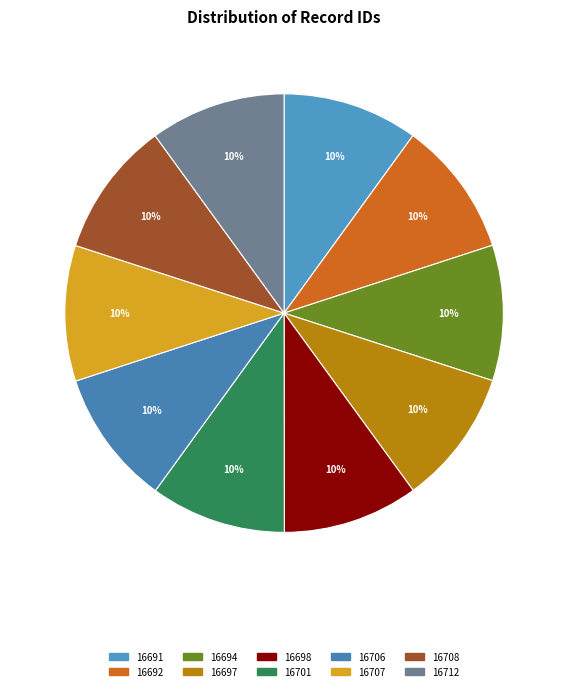

What percentage do 16708 and 16698 together represent?

20.0%